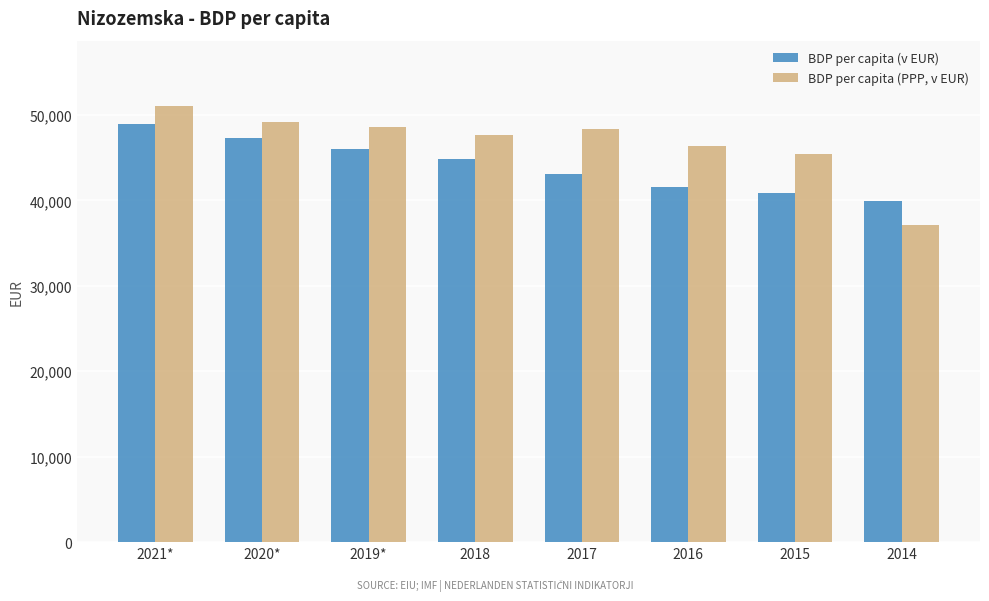

Reading left to right, extract all data points from this chart.

BDP per capita (v EUR): 48980.2	47319.7	46015.1	44816.1	43138.1	41591.0	40816.2	39868.4
BDP per capita (PPP, v EUR): 51030.6	49115.6	48568.9	47689.8	48317.7	46389.2	45423.4	37094.7